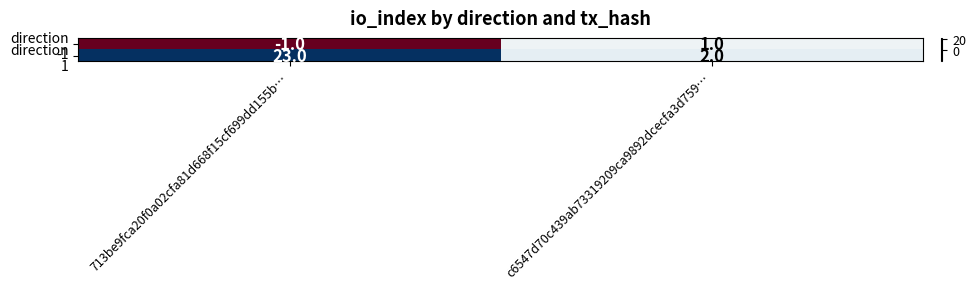

At which category is the sum across all series the highest?

713be9fca20f0a02cfa81d668f15cf699dd155b…